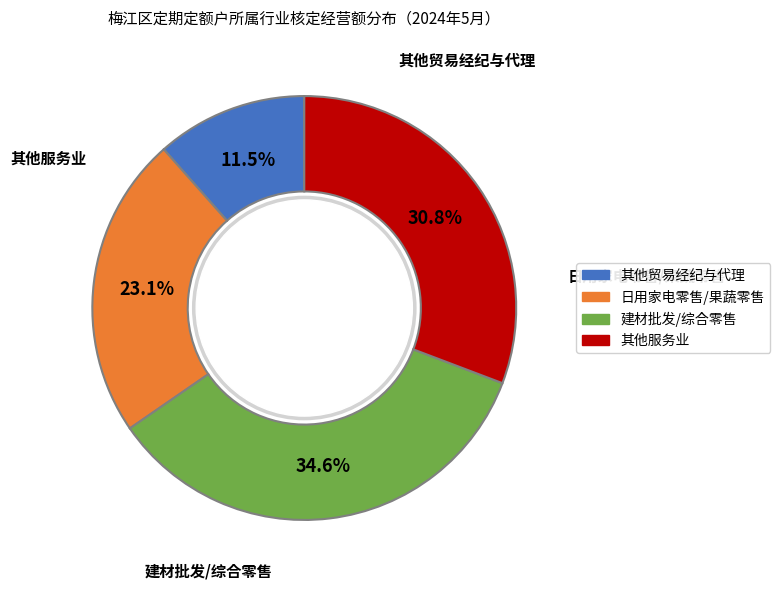

Does any single category account for the majority?

No